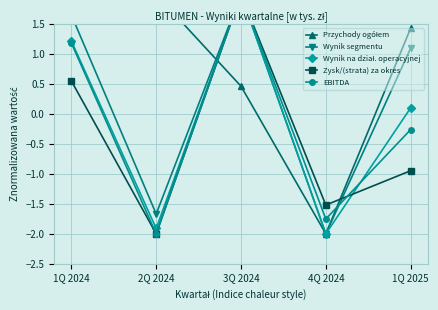

What is the difference between the Wynik na dział. operacyjnej values at 1Q 2024 and 4Q 2024?

3.2